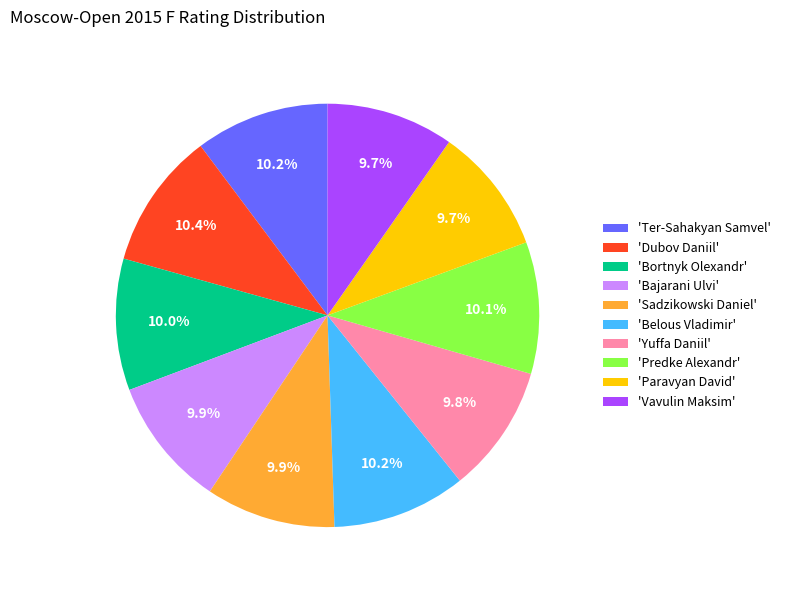

Does 'Sadzikowski Daniel' represent more than half of the total?

No